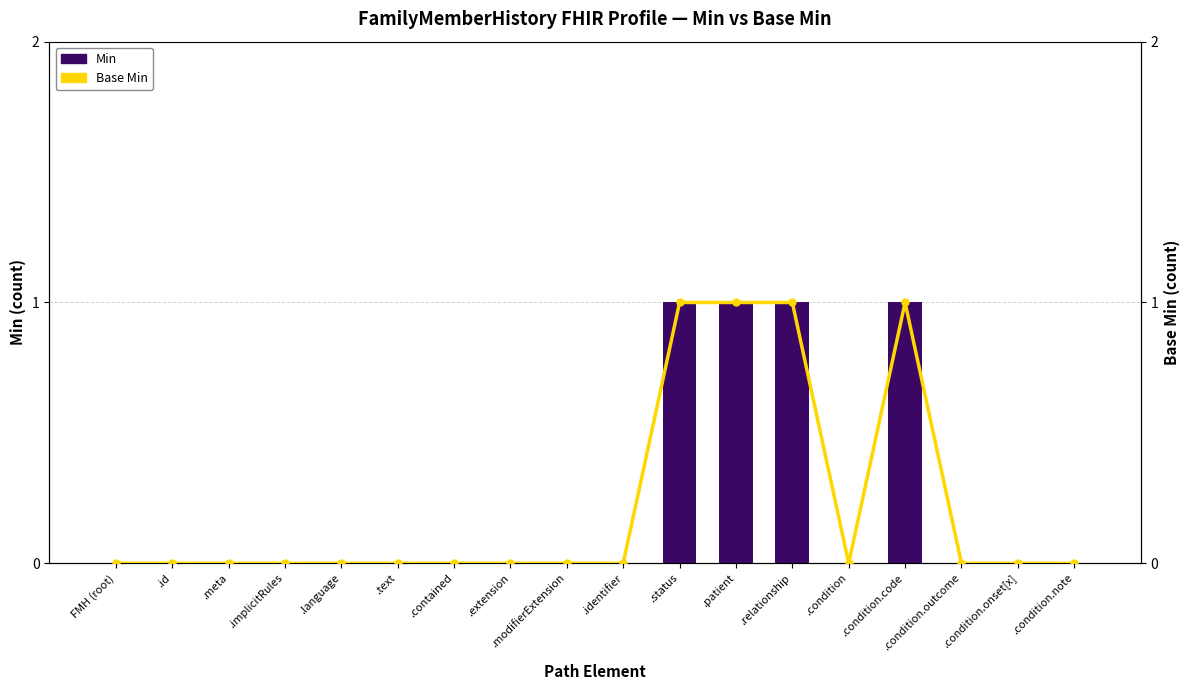

How many positive values does the Base Min series have?

4